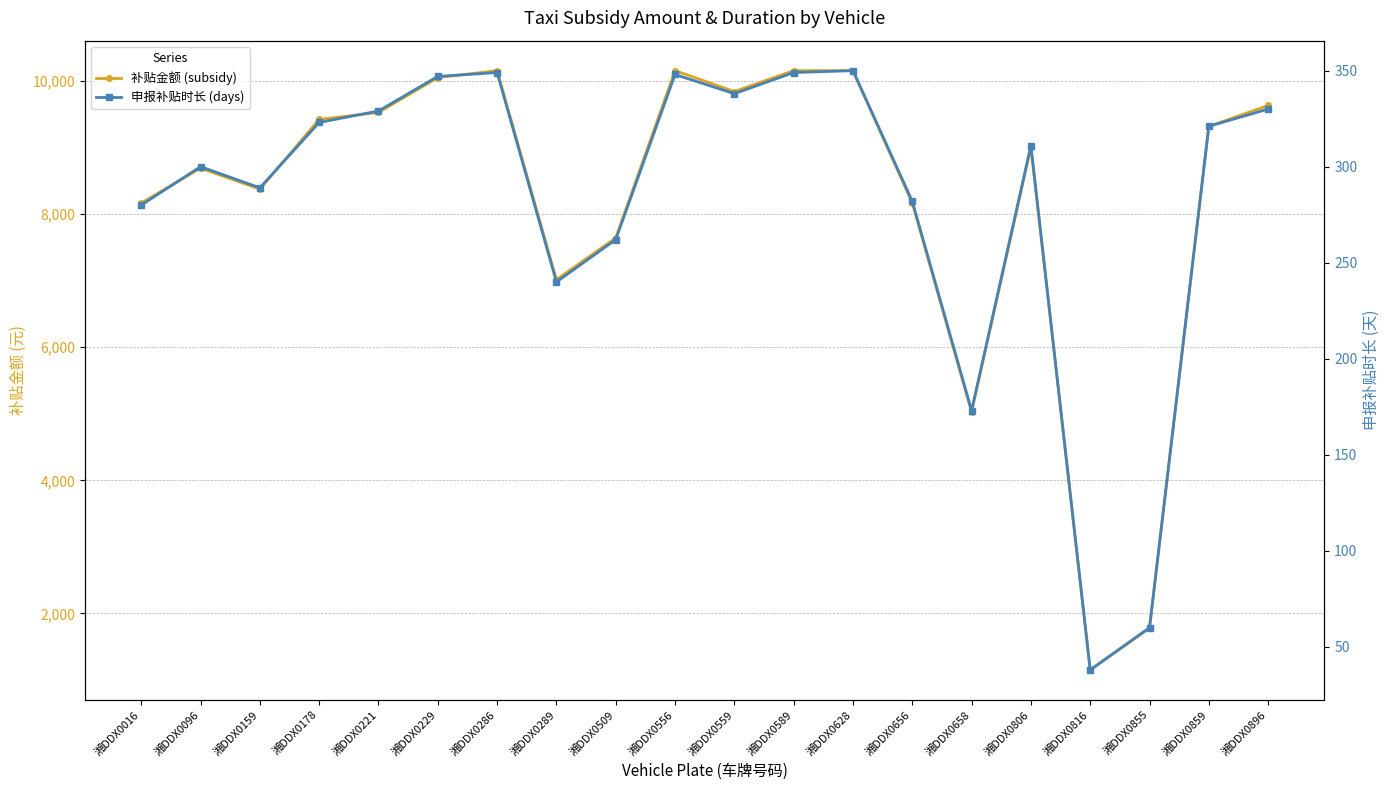

Rank the series by their maximum value, from highest to lowest.

补贴金额 (subsidy), 申报补贴时长 (days)